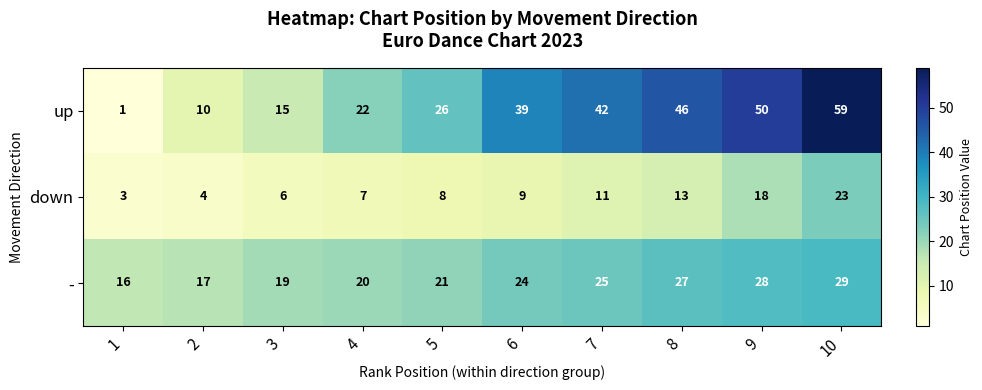

List the series in order of their overall mean, lowest first.

down, -, up